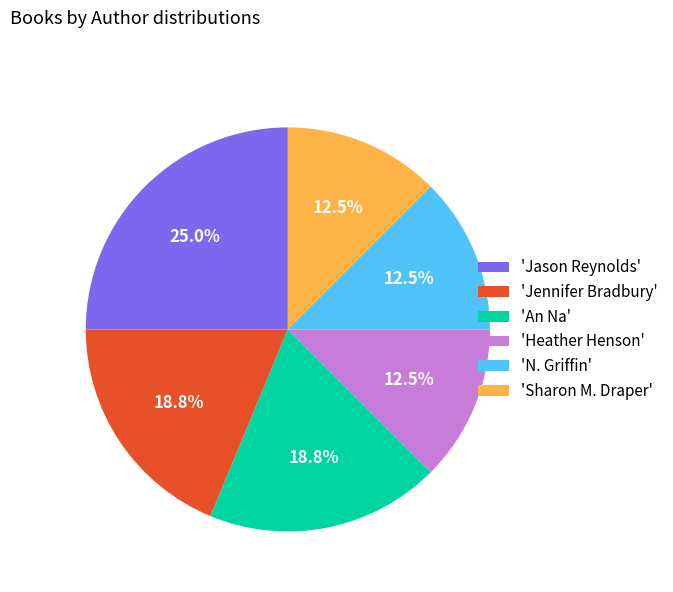

How many slices are in this pie chart?

6